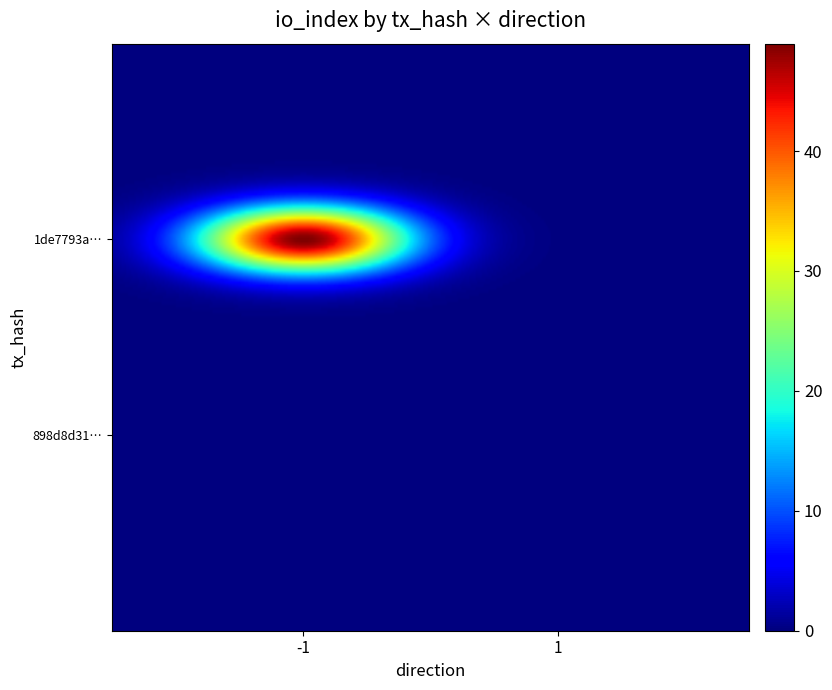

At which label does 898d8d31852b0058bf9971553ebe6d2d4e9b187 reach its peak?

-1